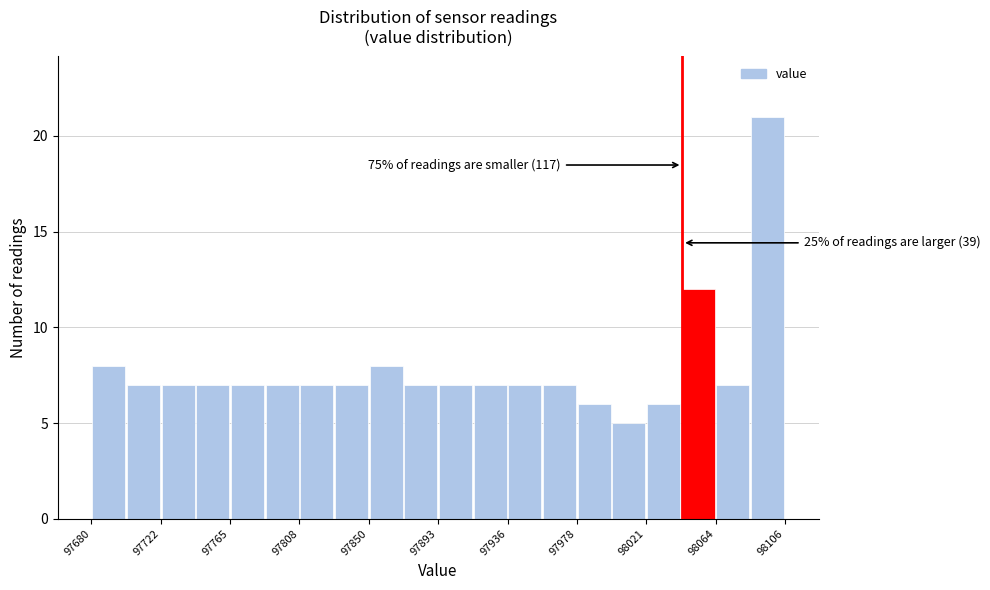

Which range on the x-axis has the tallest bar?

98085 to 98105